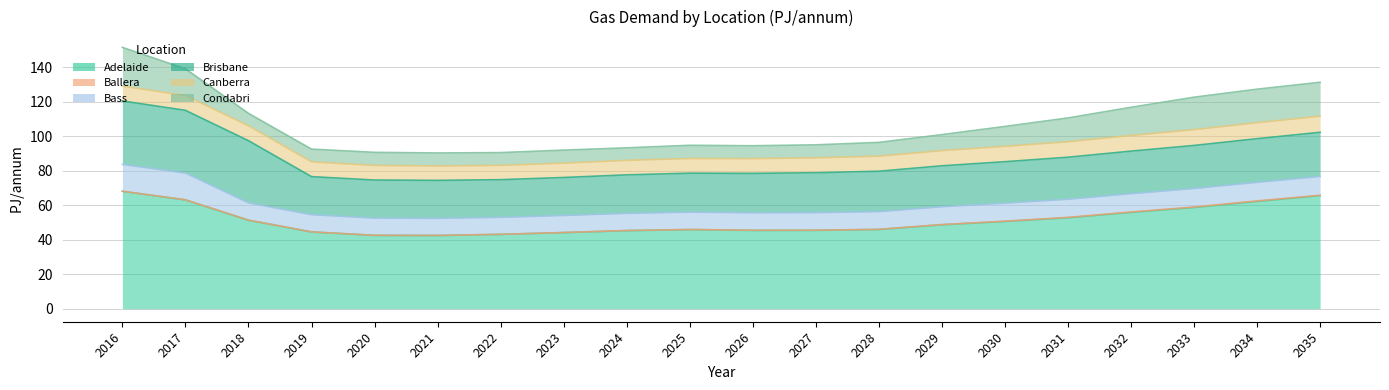

True or false: Adelaide has a value of 48.6 at 2029.

True